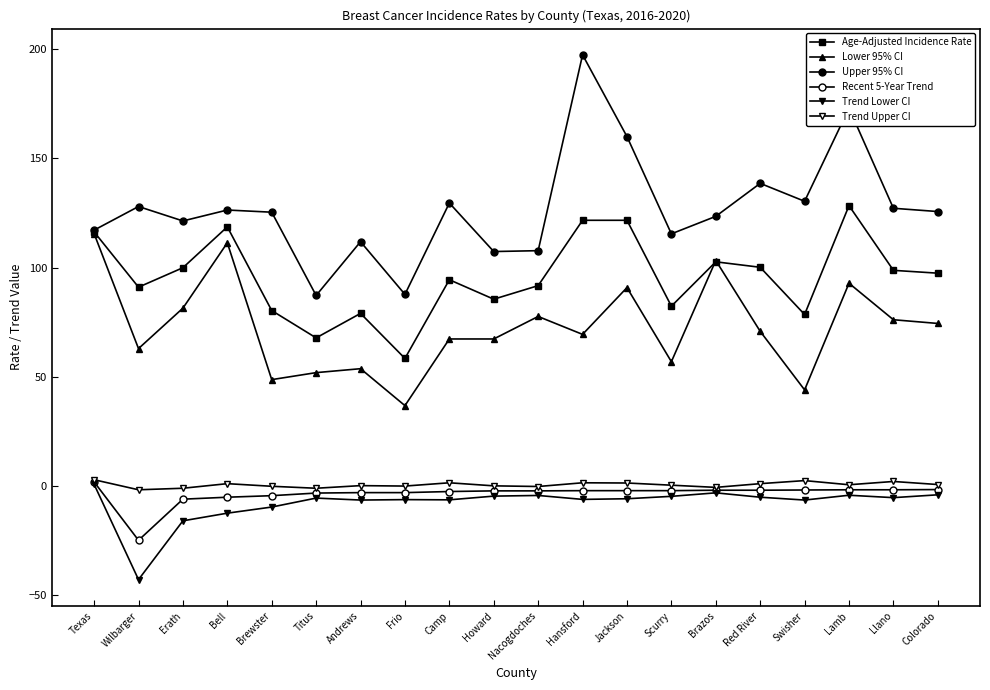

What is the greatest value displayed?

197.3